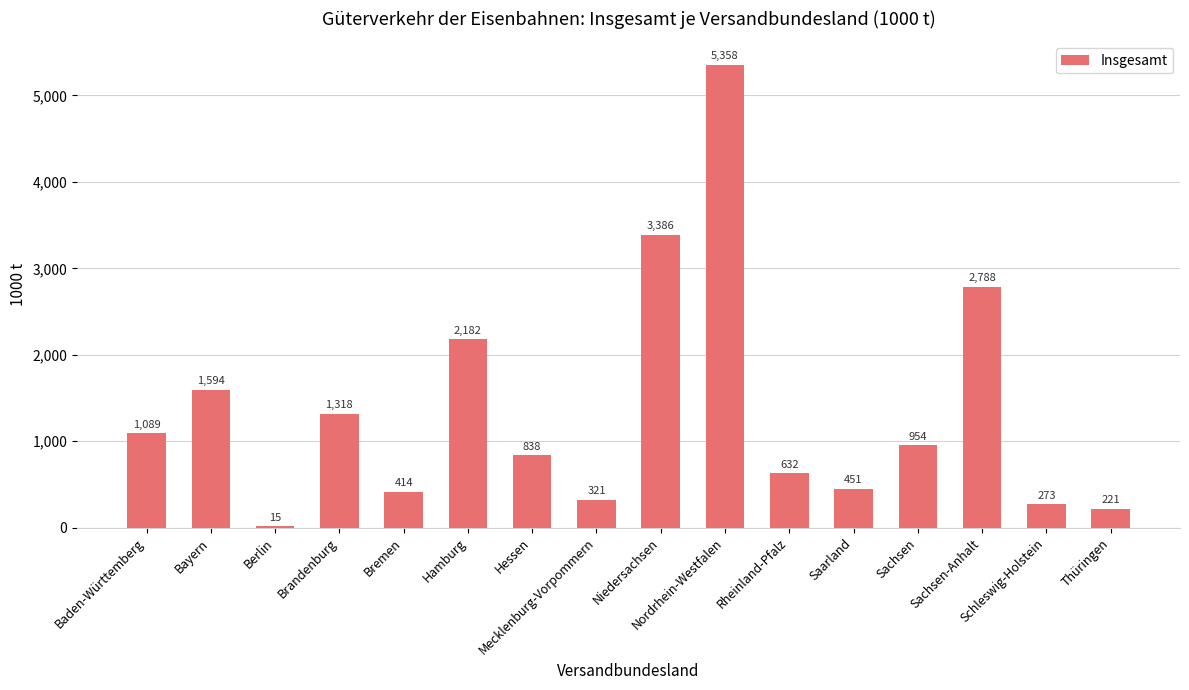

Which category has the highest value across all series?

Nordrhein-Westfalen